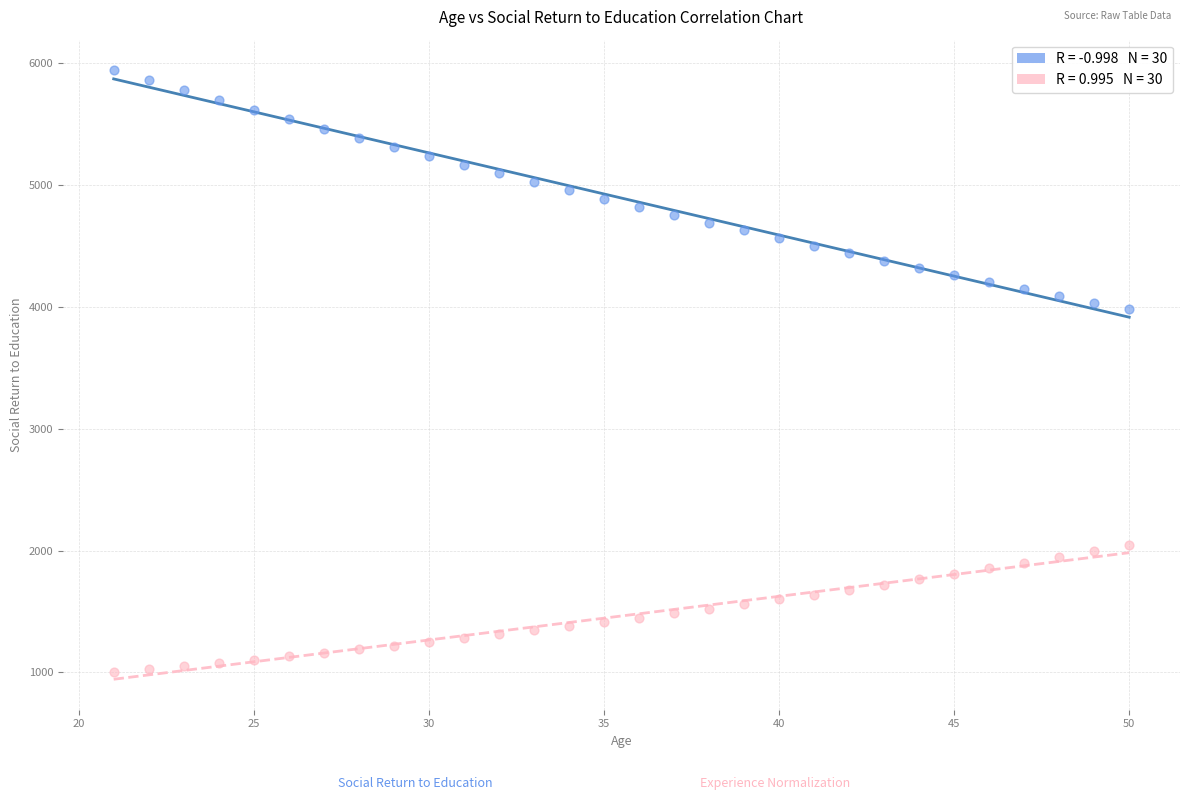

Across all data points, what is the range of X values (max minus min)?

29.0